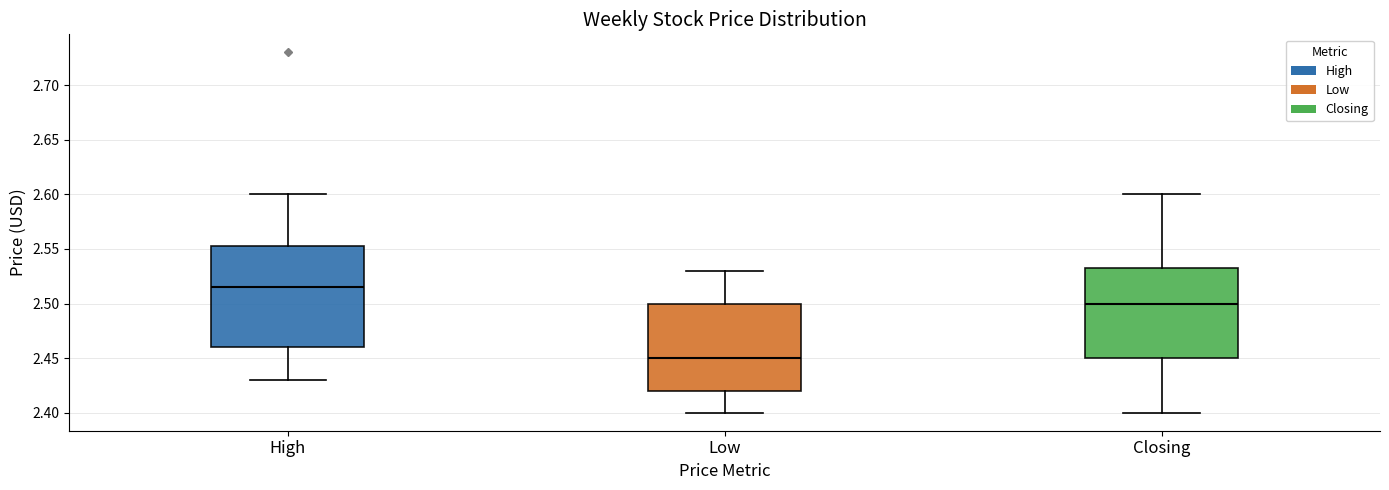

Which box is the tallest, from its lower edge to its upper edge?

High